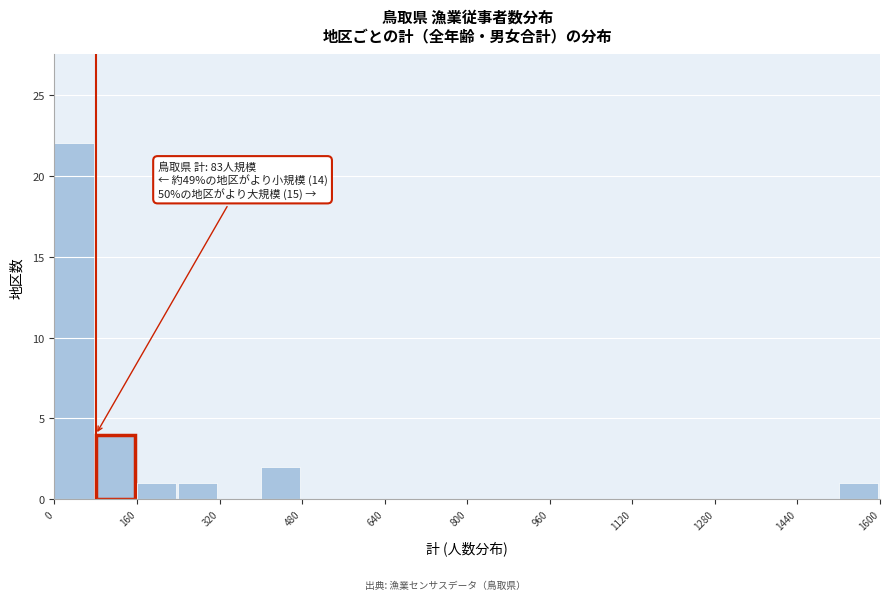

Over which range of the x-axis is the bar tallest?

0 to 80